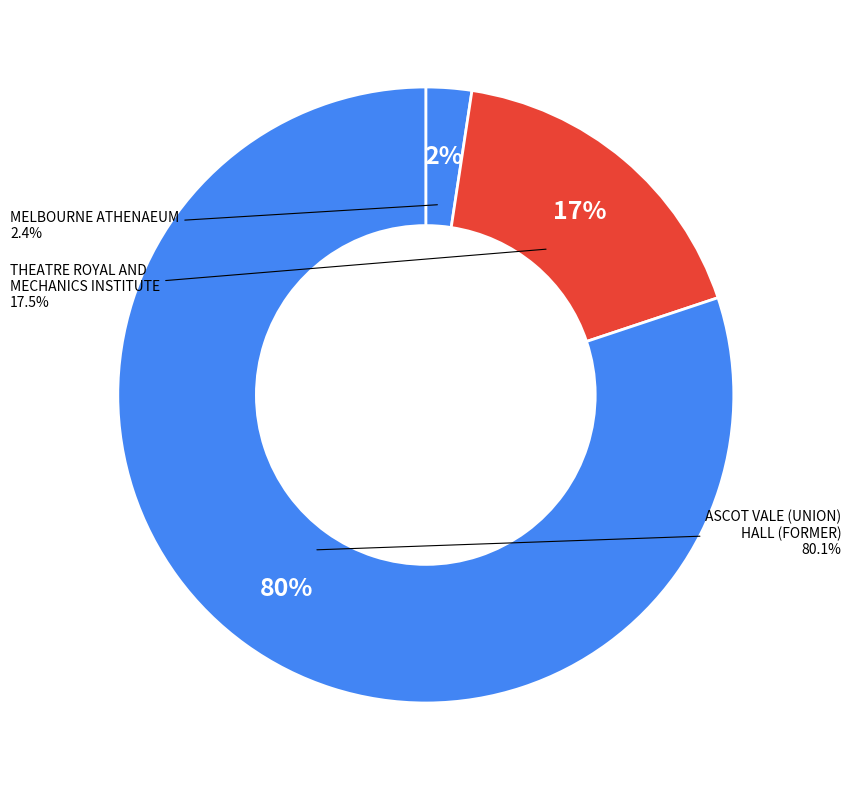

Which category has the biggest portion of the pie?

ASCOT VALE (UNION) HALL (FORMER)